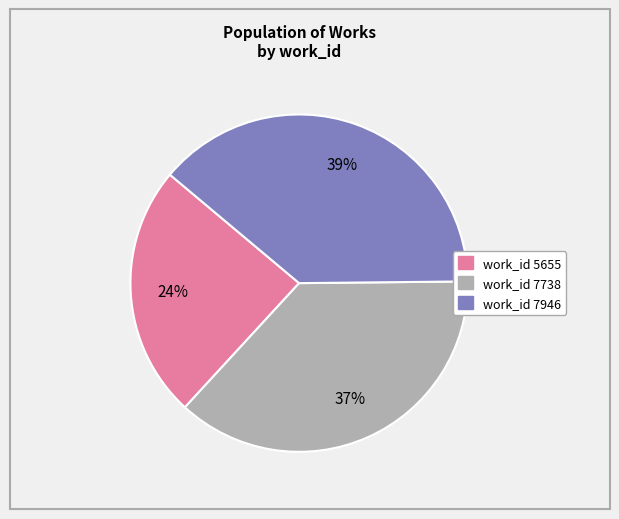

Between work_id 7738 and work_id 5655, which is larger?

work_id 7738